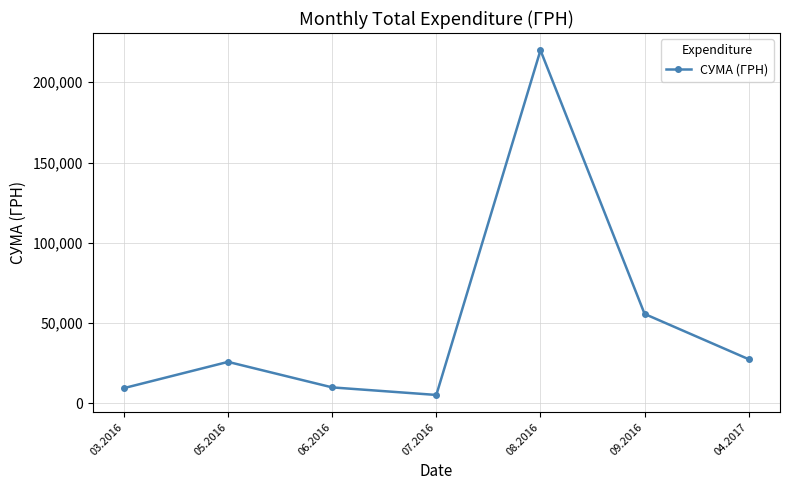

What is the ratio of the value at 03.2016 to the value at 05.2016?

0.4